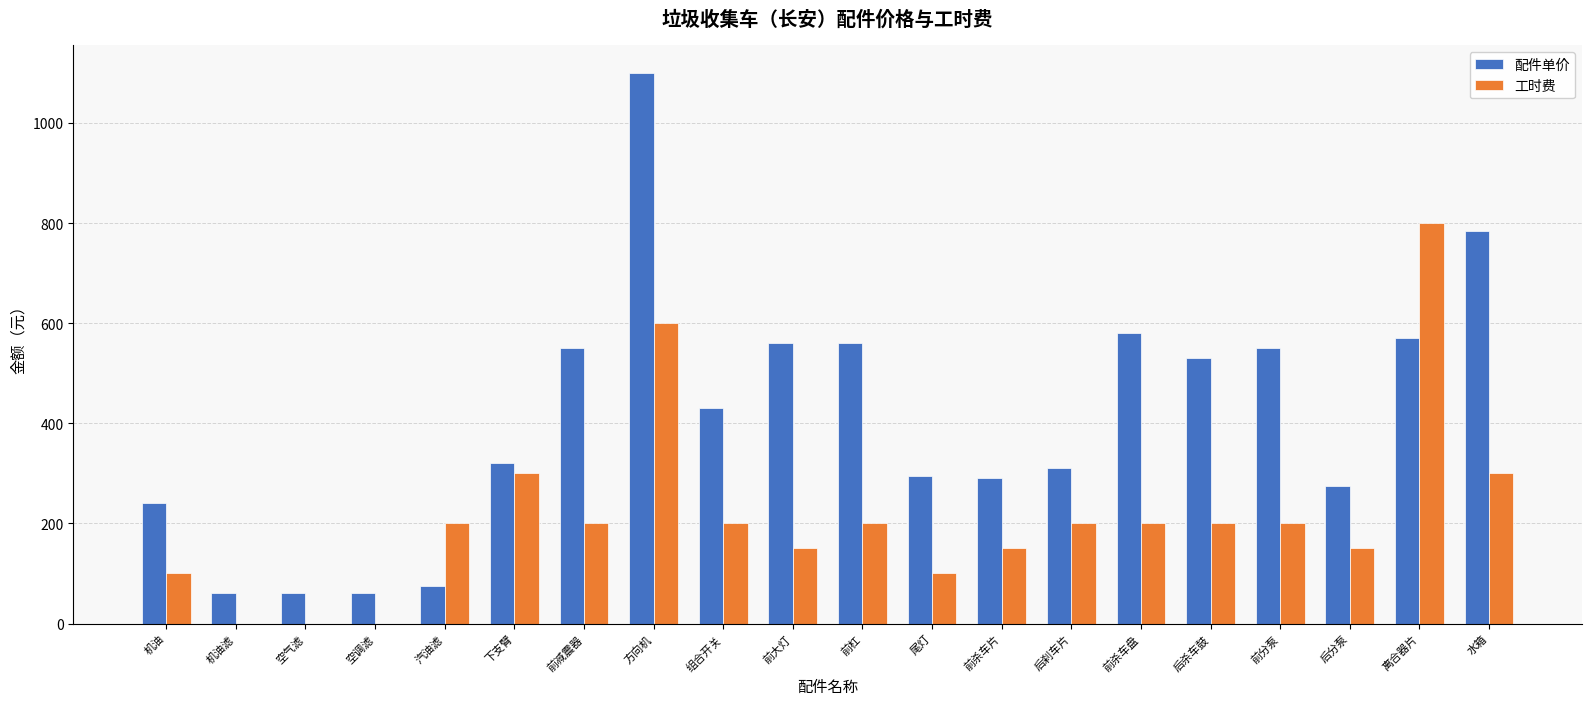

What is the highest value of the 工时费 series?

800